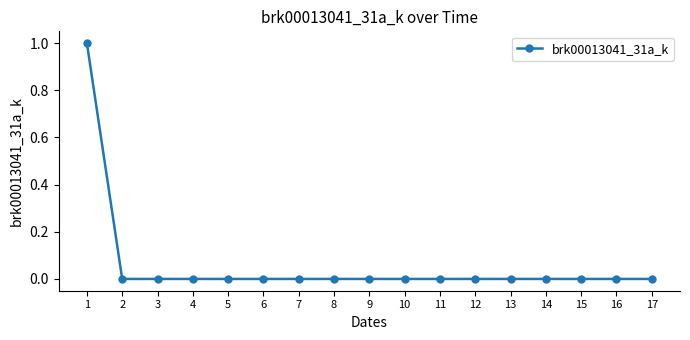

Is it true that the value at 7 is -1?

False